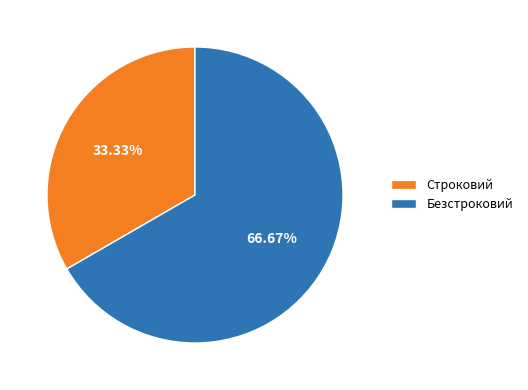

Combined, what portion of the pie is Безстроковий and Строковий?

100.0%